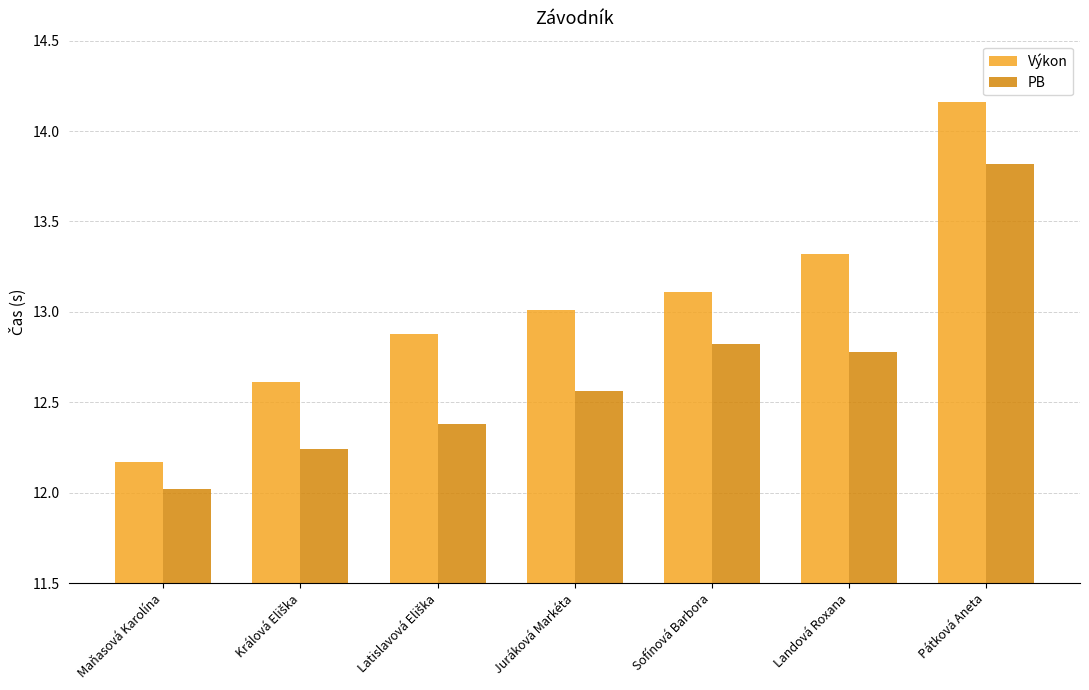

Is it true that PB equals 6.6 at Maňasová Karolína?

False